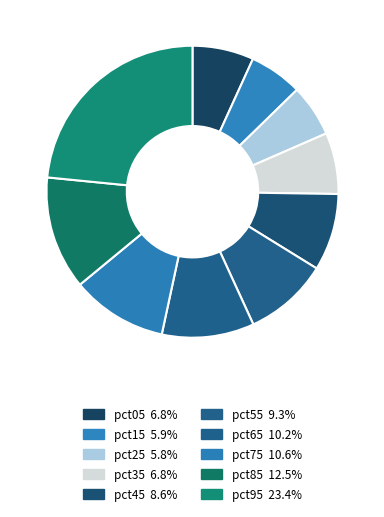

To the nearest percent, what is the difference between the pct95 and pct45 slice percentages?

15%